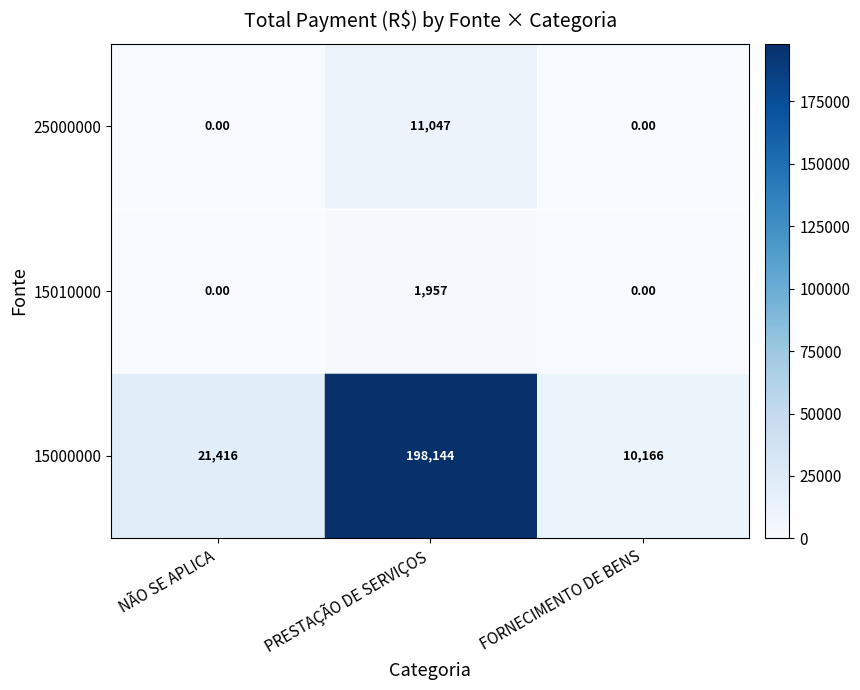

Which series changed the most between PRESTAÇÃO DE SERVIÇOS and FORNECIMENTO DE BENS?

15000000